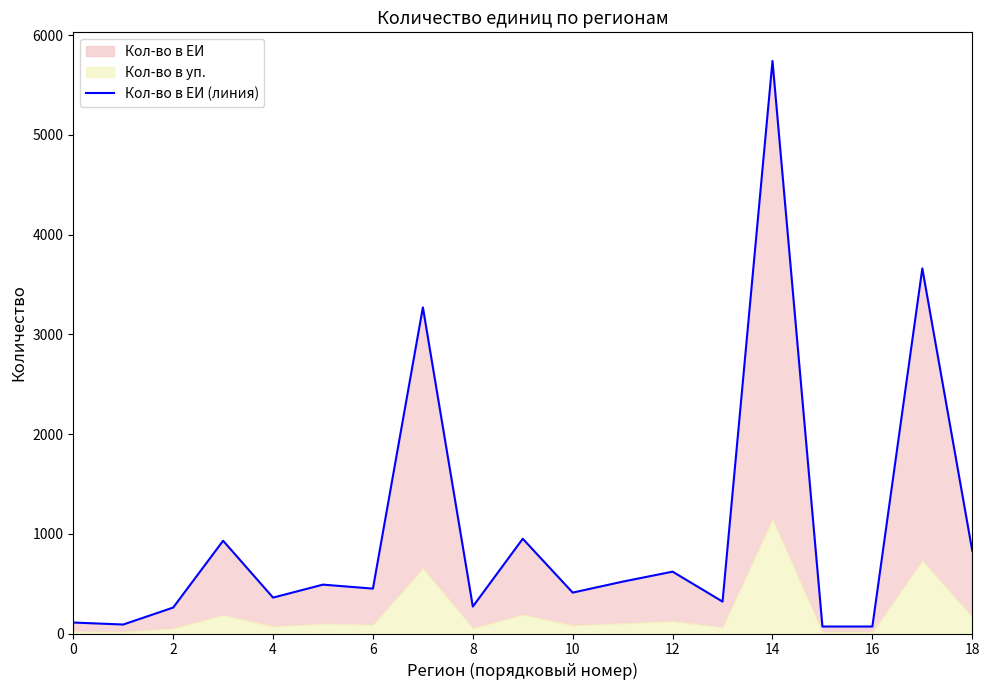

How many data points are above 450?

9